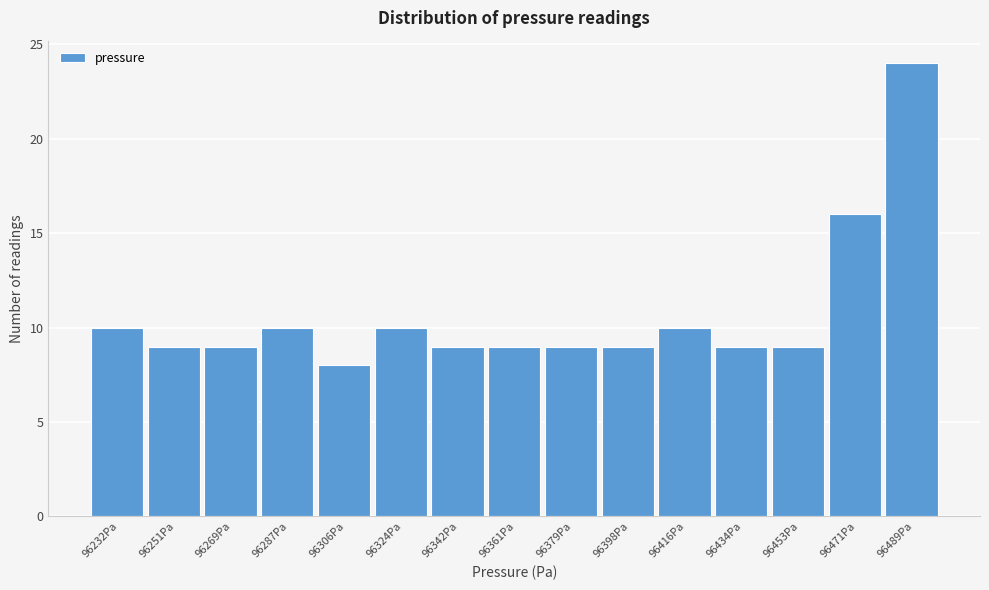

Reading right to left, extract all data points from this chart.

96489Pa=24	96471Pa=16	96453Pa=9	96434Pa=9	96416Pa=10	96398Pa=9	96379Pa=9	96361Pa=9	96342Pa=9	96324Pa=10	96306Pa=8	96287Pa=10	96269Pa=9	96251Pa=9	96232Pa=10